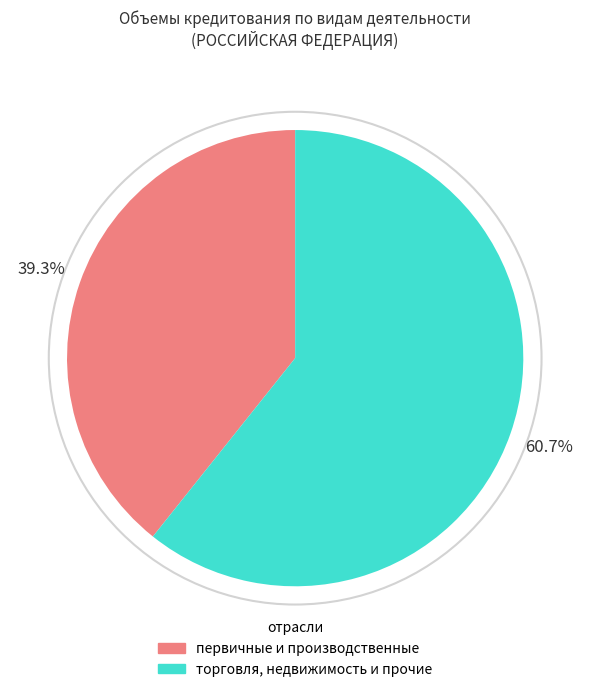

How many segments does this pie chart have?

2